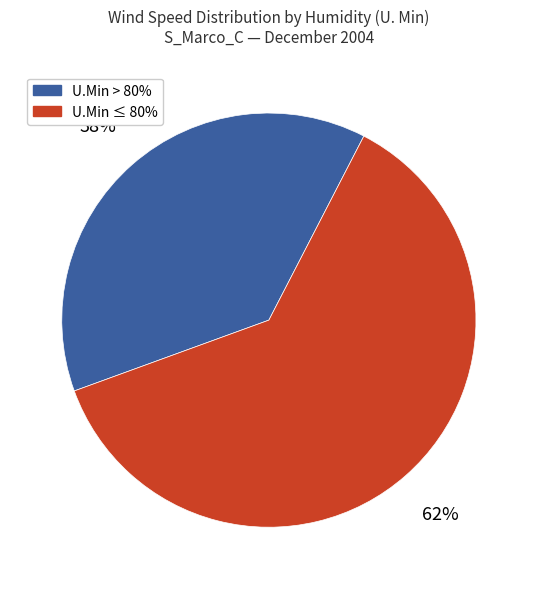

Does any single category account for the majority?

Yes